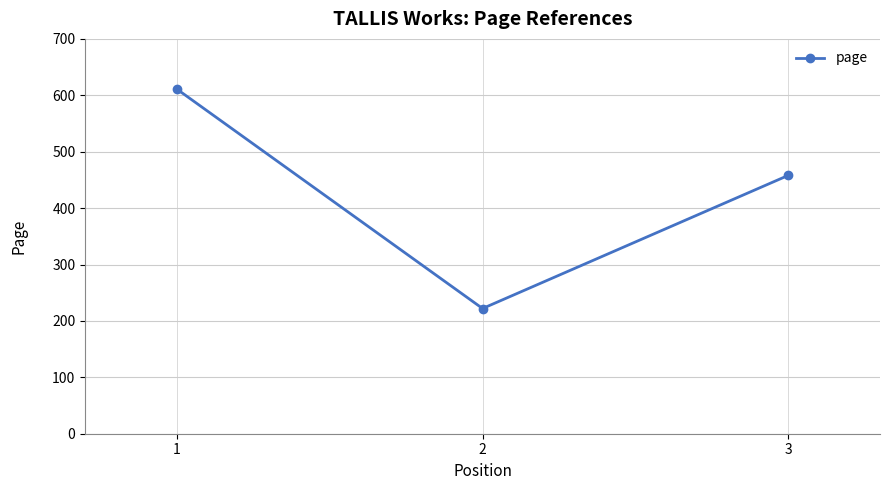

What is the difference between the values at 2 and 3?

236